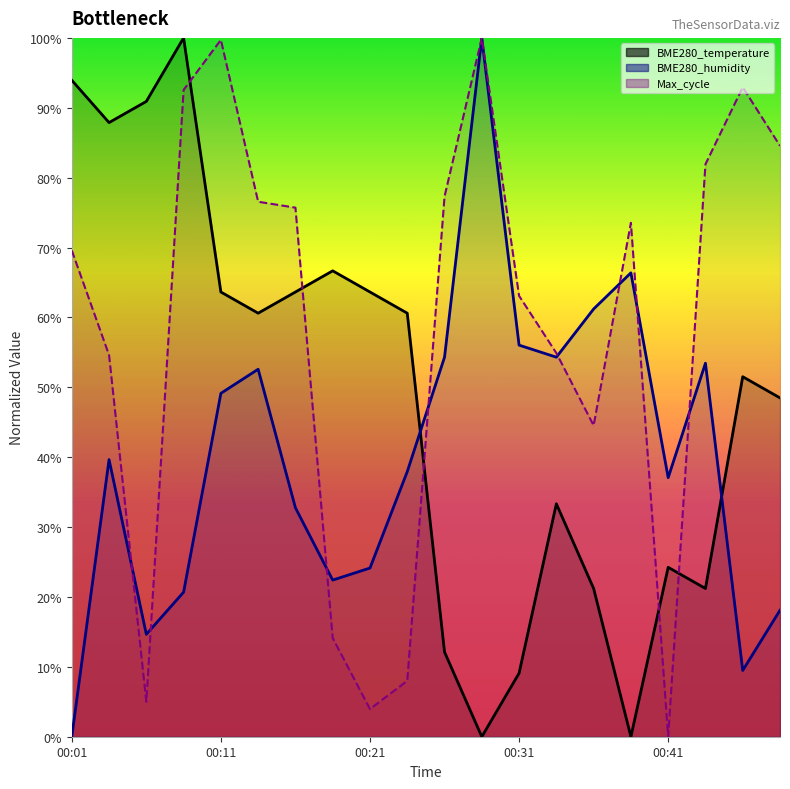

In Max_cycle, how many points are lower than both neighbors (excluding endpoints)?

4